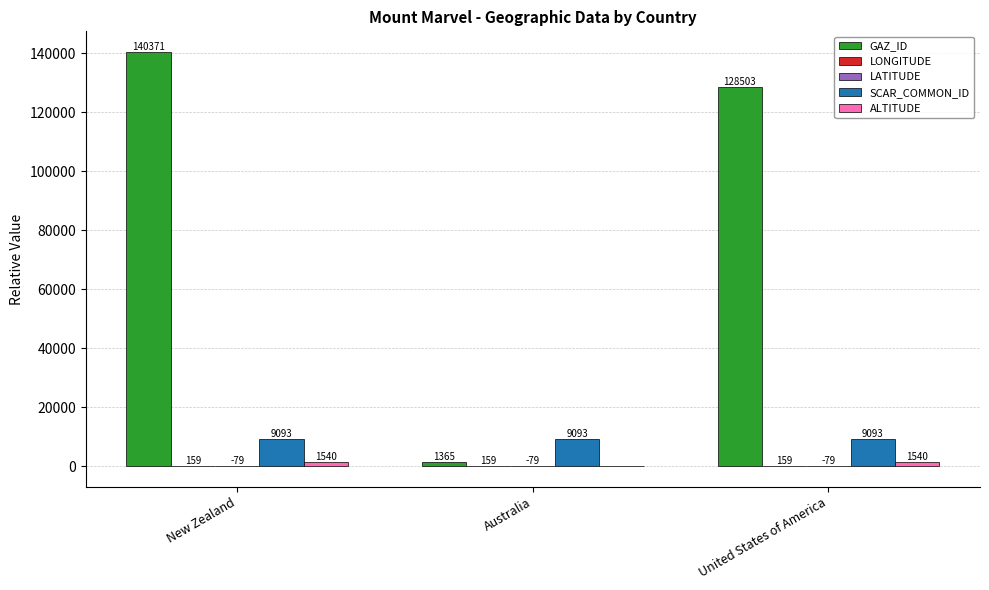

At which category is the sum across all series the highest?

New Zealand